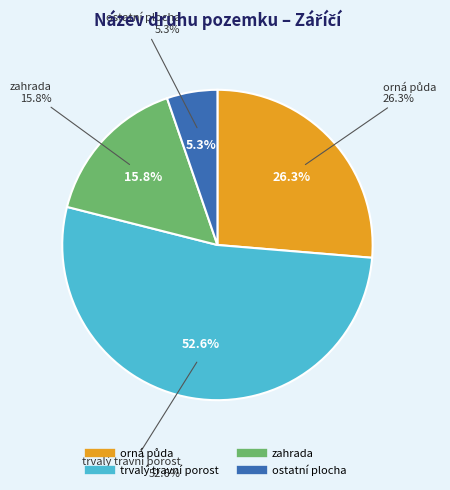

To the nearest percent, what percentage of the pie is zahrada?

16%